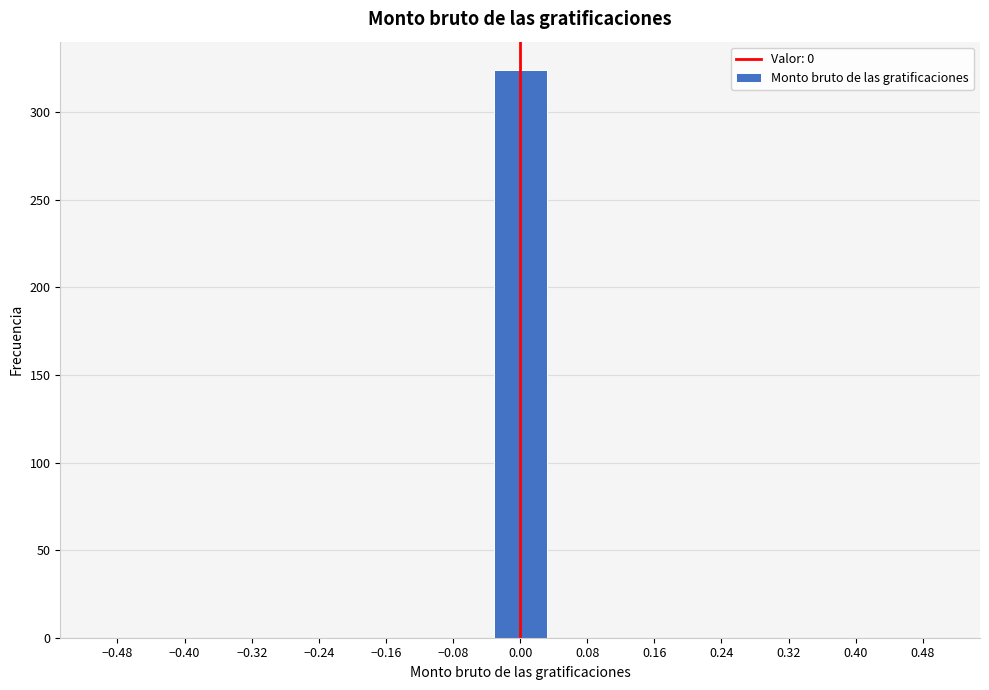

Reading left to right, transcribe this chart: for each bar, give the range it covers on the x-axis and its height. Neither the bar edges nor the heights are printed on the chart, so give them approximately, as read against the axes.

-0.50 to -0.43: 0
-0.43 to -0.37: 0
-0.37 to -0.30: 0
-0.30 to -0.23: 0
-0.23 to -0.17: 0
-0.17 to -0.10: 0
-0.10 to -0.03: 0
-0.03 to 0.03: 325
0.03 to 0.10: 0
0.10 to 0.17: 0
0.17 to 0.23: 0
0.23 to 0.30: 0
0.30 to 0.37: 0
0.37 to 0.43: 0
0.43 to 0.50: 0